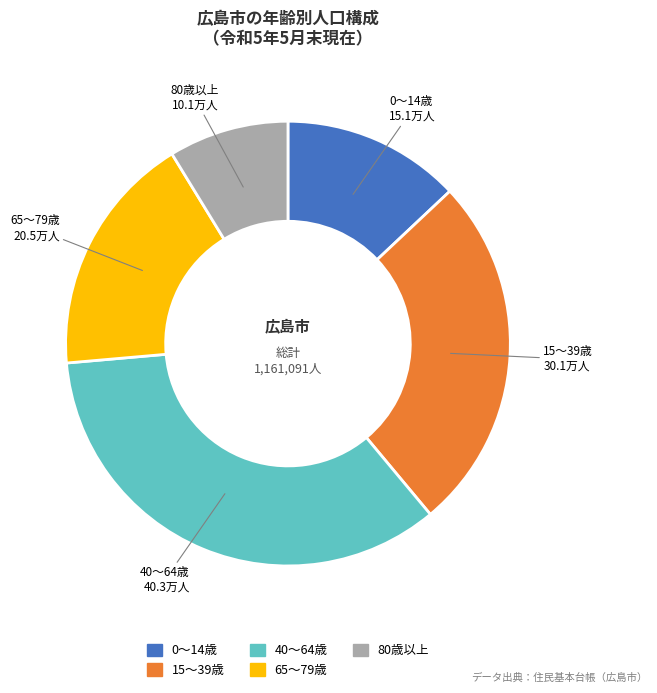

The 40～64歳 slice represents 25% of the pie. True or false?

False